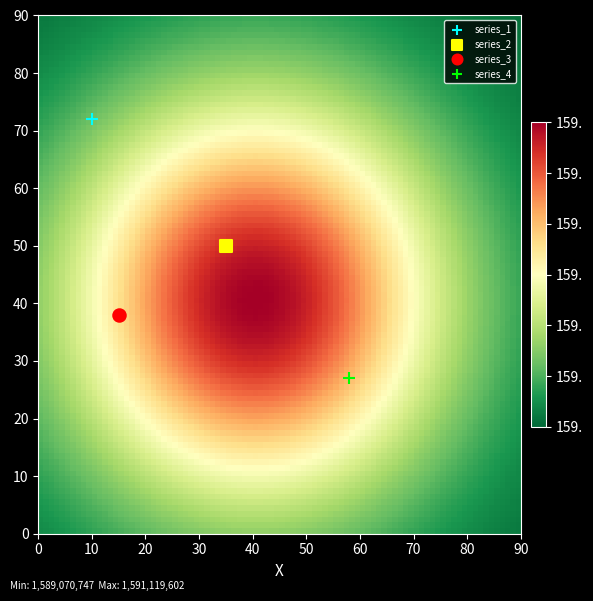

What are all the series names shown in the legend?

series_1, series_2, series_3, series_4